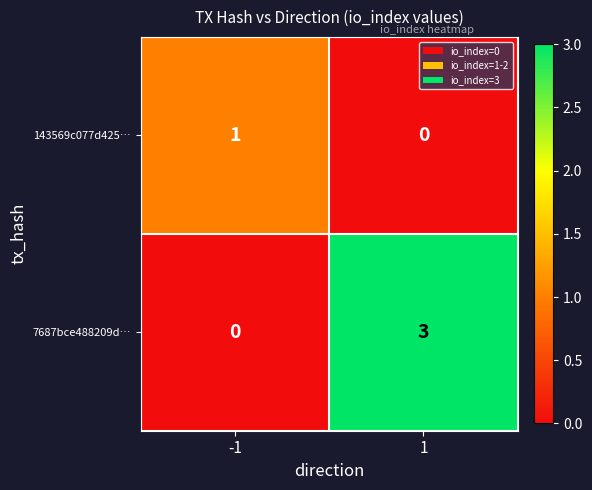

At how many categories does at least one series exceed 2?

1